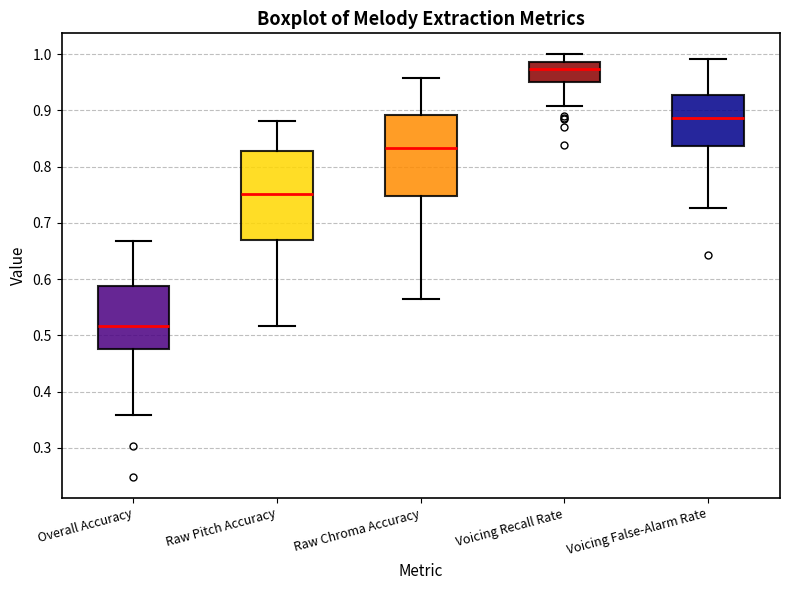

Where does the median line of the box for Voicing False-Alarm Rate sit on the y-axis? The values are not printed on the chart, so give them approximately, as read against the axis.

0.89